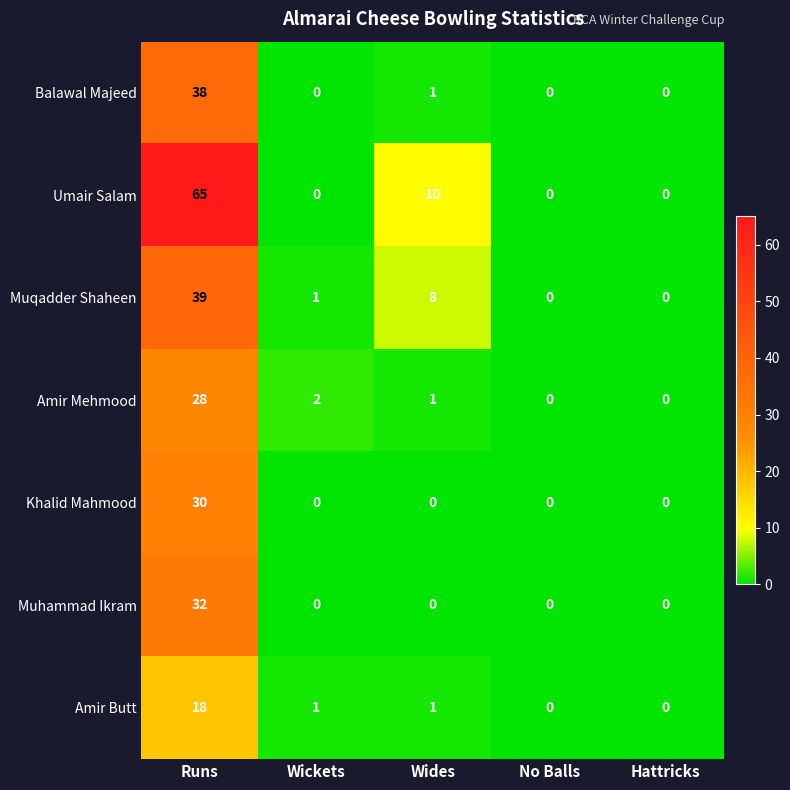

The Amir Mehmood series shows 2 at Wickets. True or false?

True